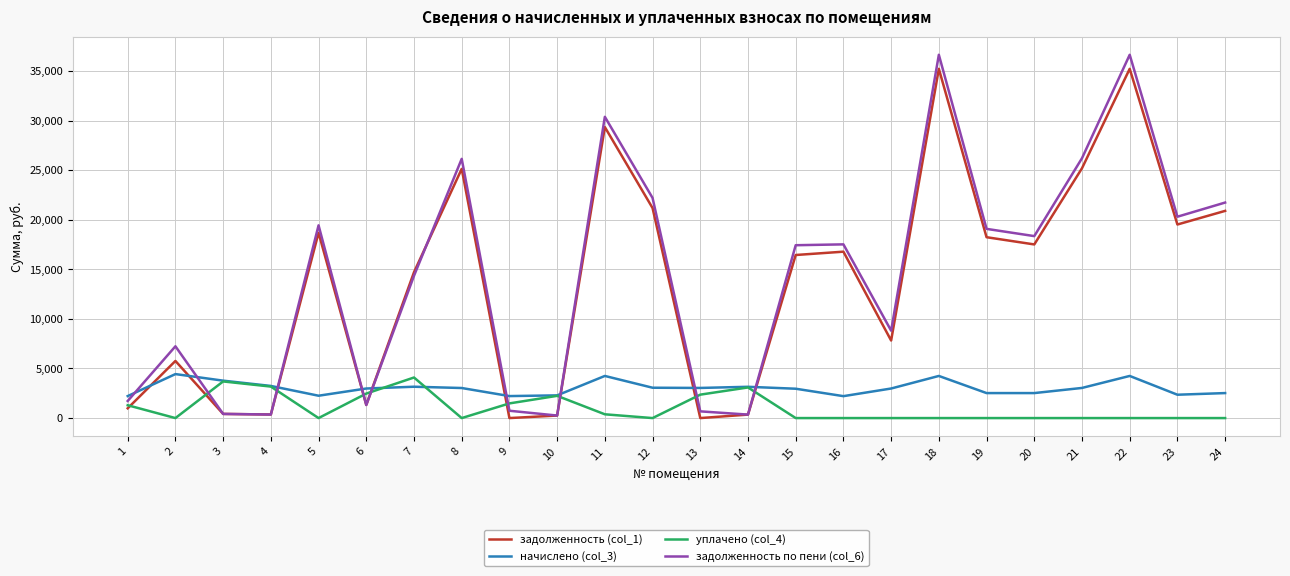

Which series has the largest range (max minus min)?

задолженность по пени (col_6)